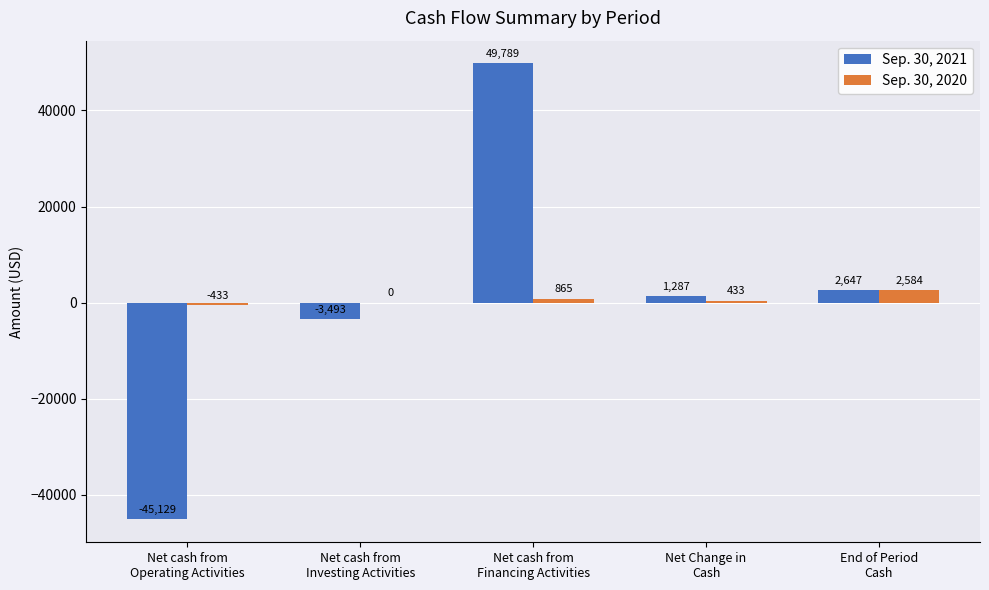

How many groups of bars are there?

5